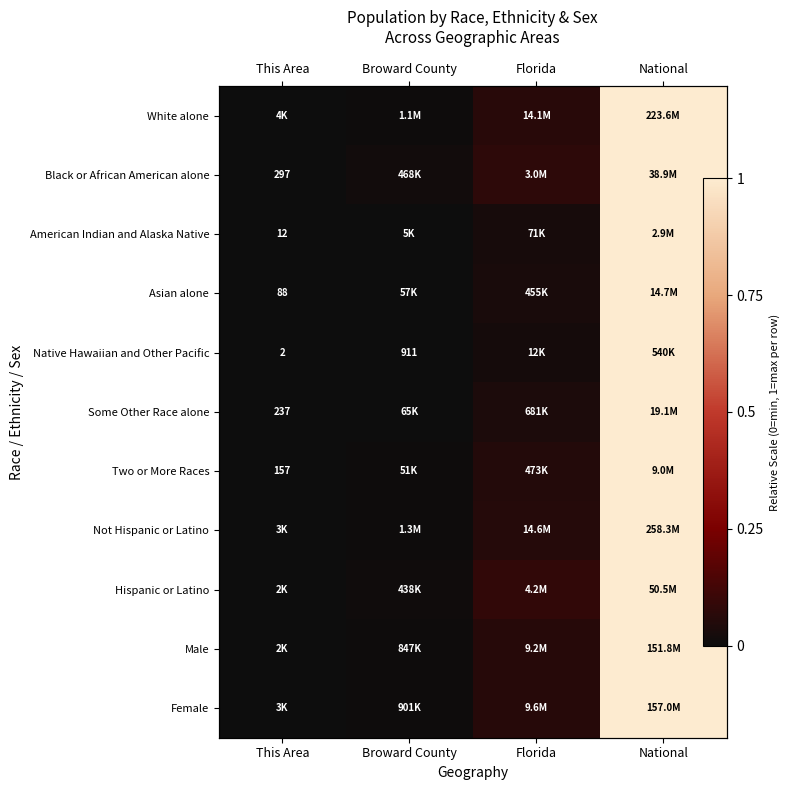

The value of Male at National is 1.0. True or false?

True